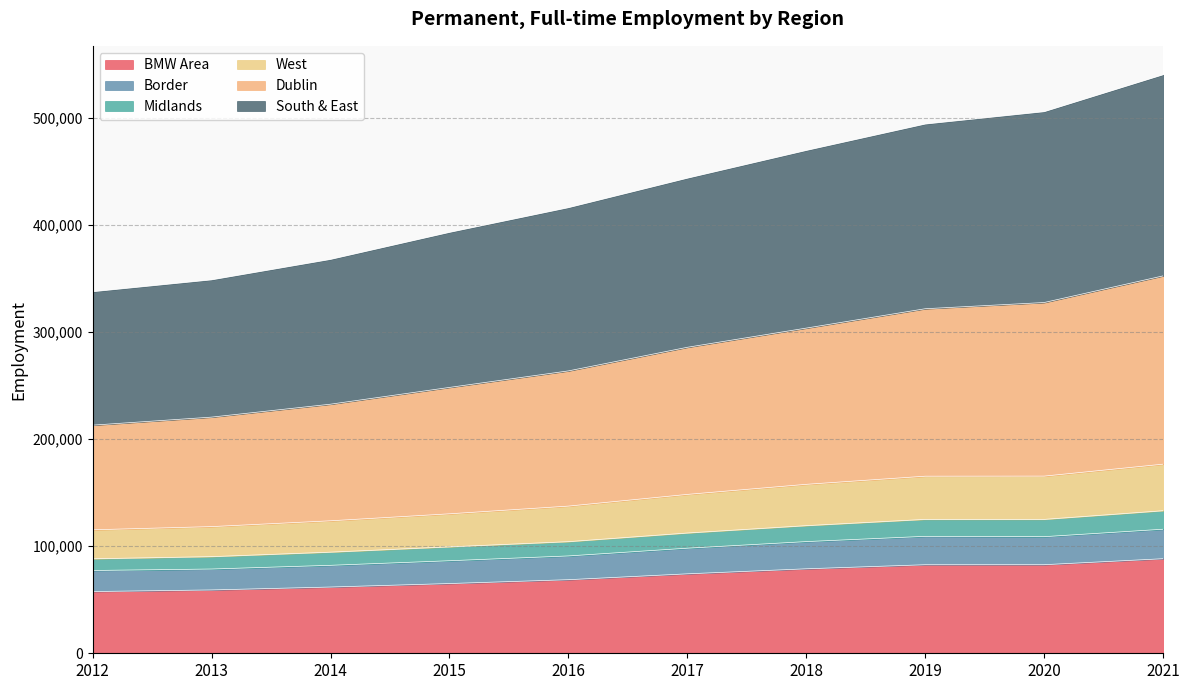

What is the total value across all series at 2016?

416112